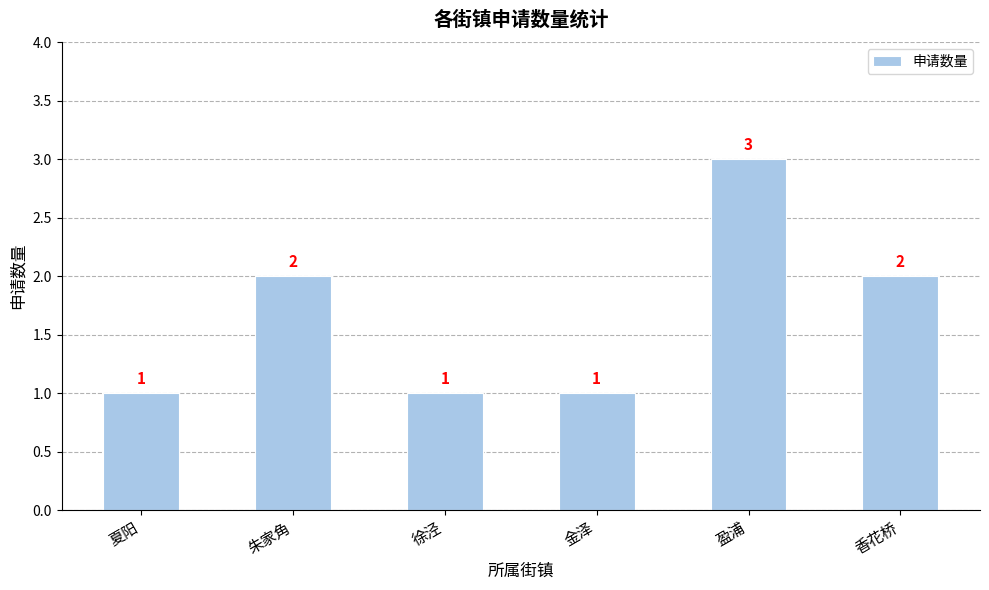

What is the approximate value at 香花桥?

2